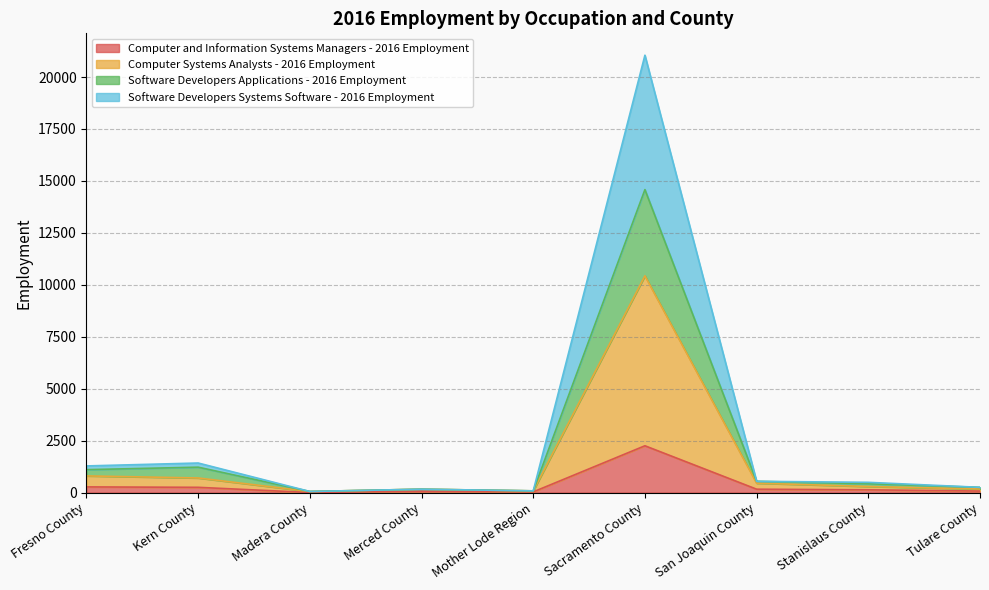

At which category is the sum across all series the highest?

Sacramento County